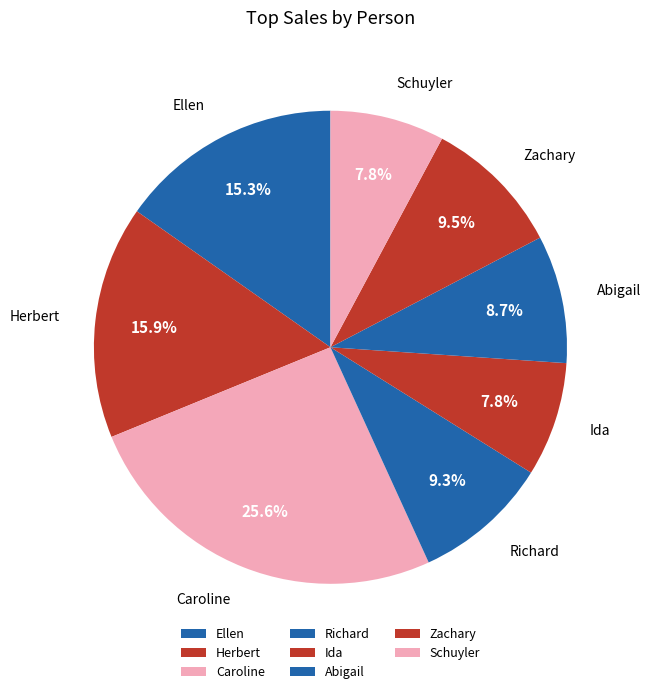

Is there a majority slice in this chart?

No